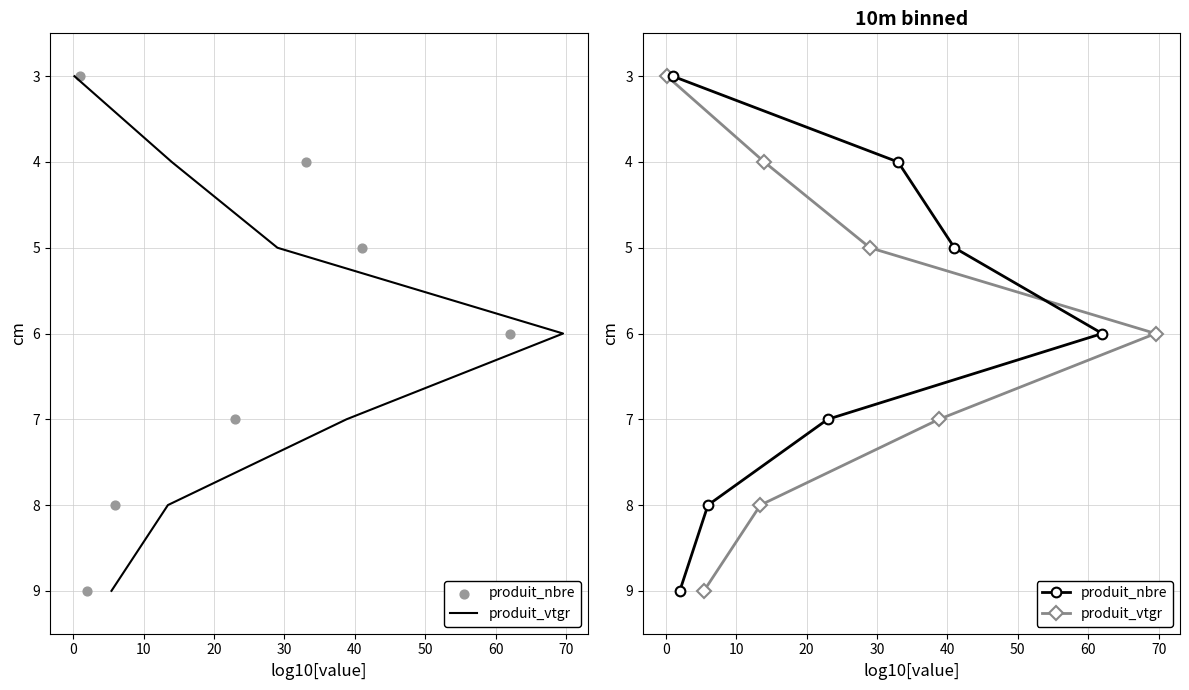

Which series has the widest spread of Y values?

produit_vtgr